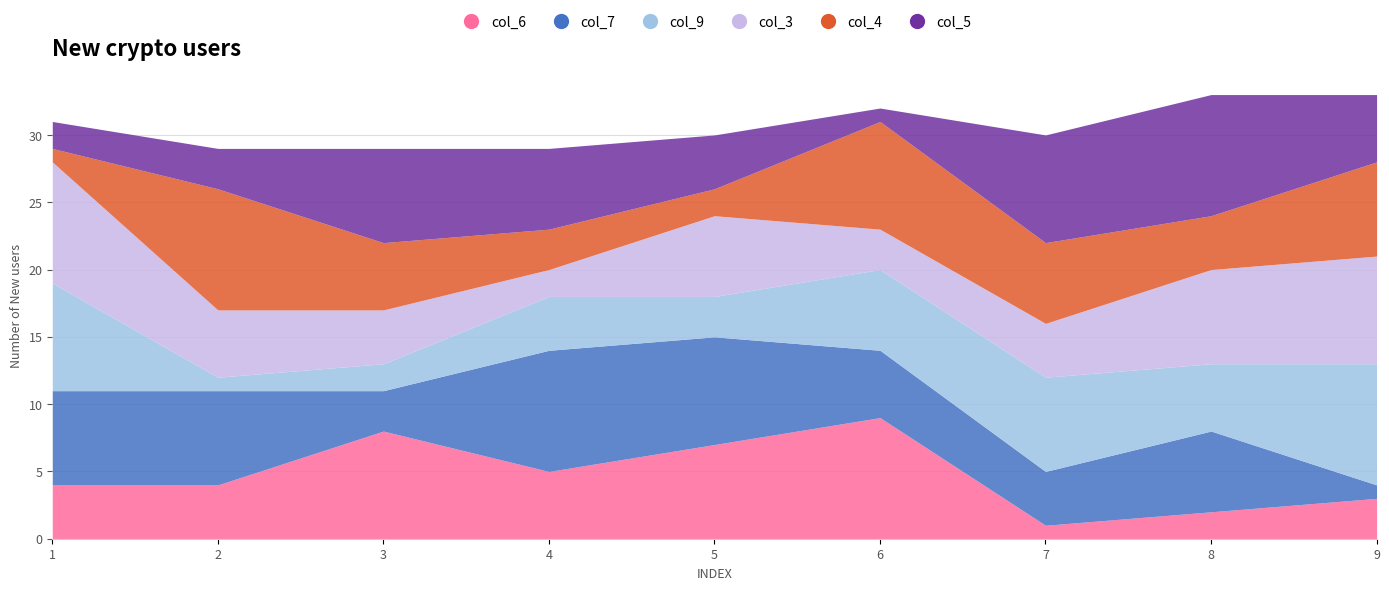

Which series has the largest total across all categories?

col_7